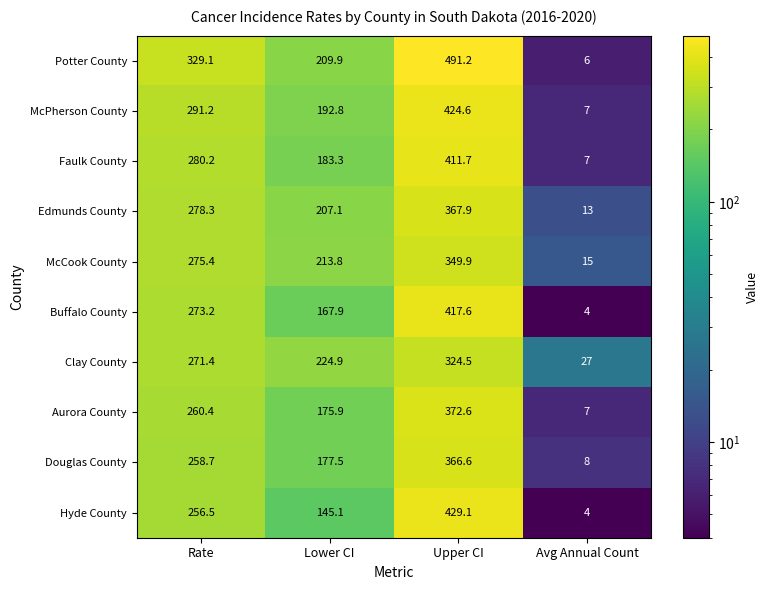

Count the number of categories in the chart.

4